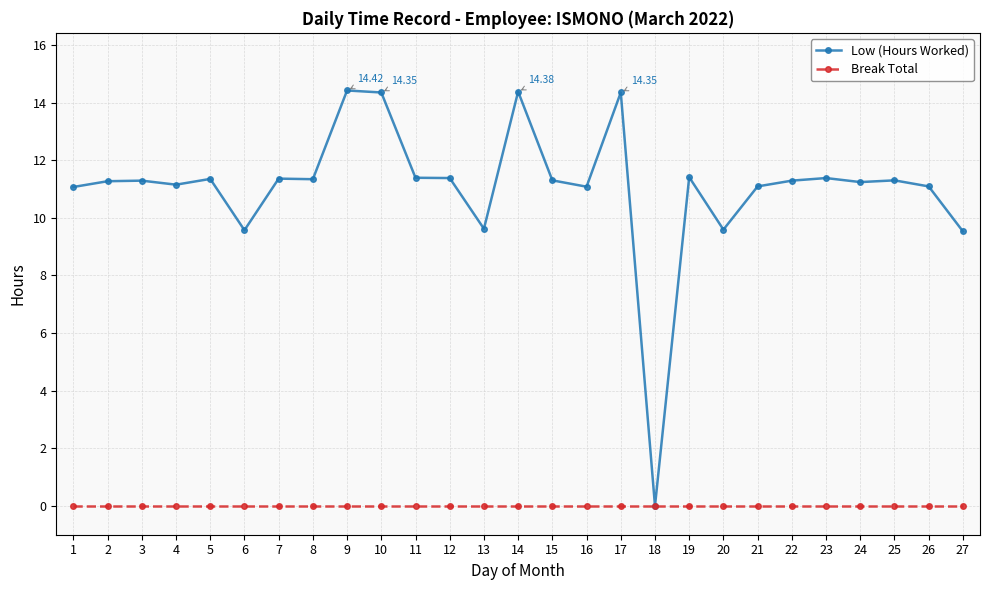

Between 13 and 18, which series saw the biggest shift?

Low (Hours Worked)